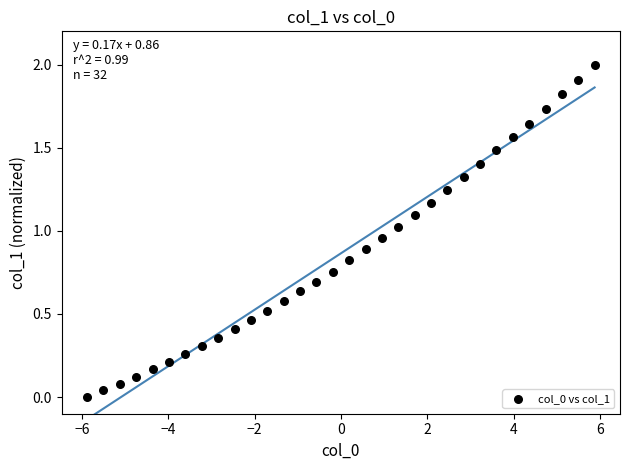

What is the range of Y values (max minus min)?

2.0